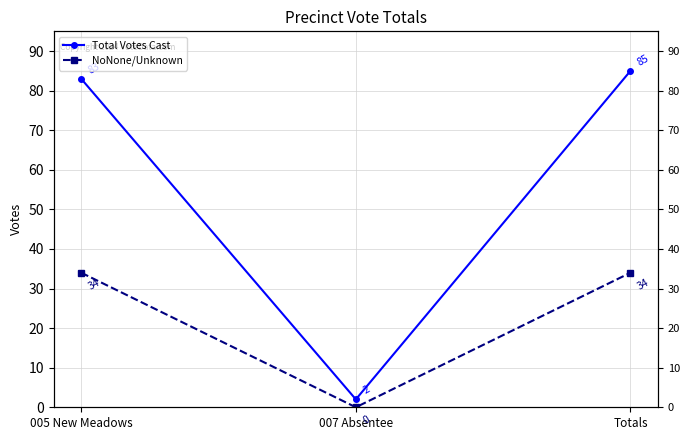

What position from the left is Totals?

3